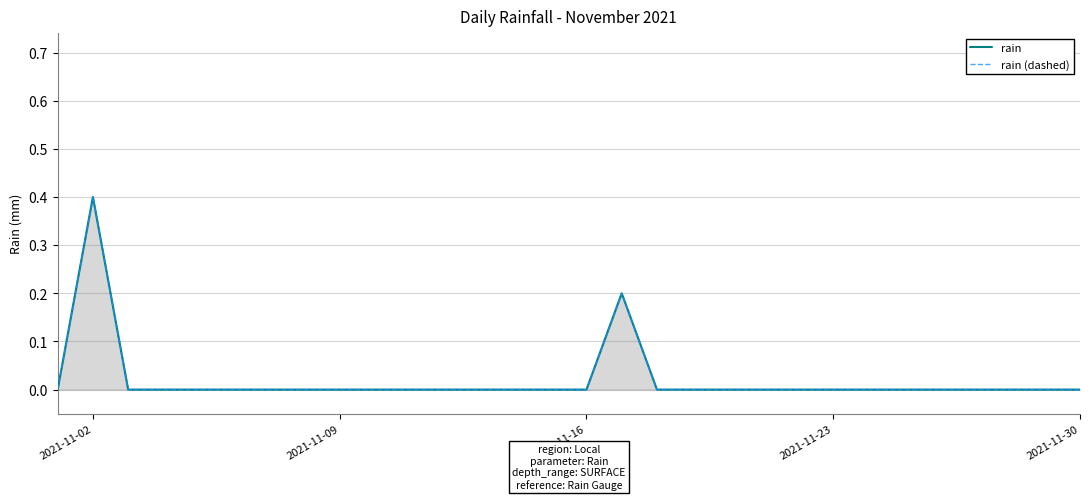

Is the value of rain (dashed) at 2021-11-02 greater than the value of rain at 19?

No